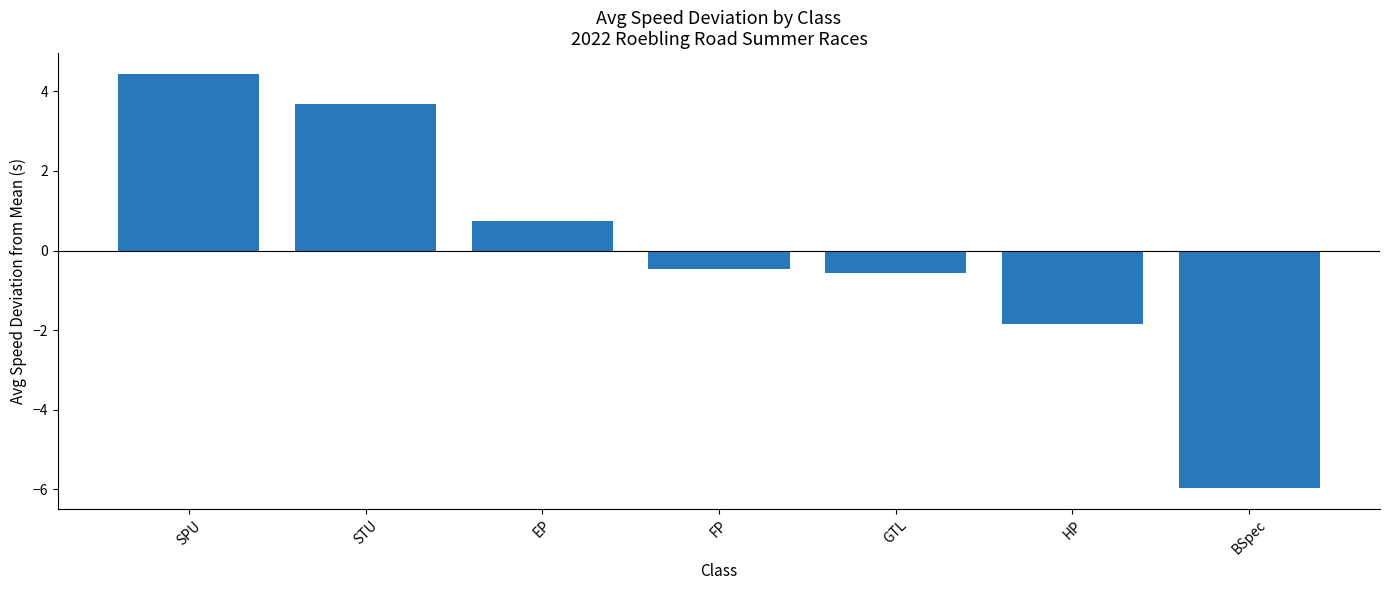

Rank the categories by value from highest to lowest.

SPU, STU, EP, FP, GTL, HP, BSpec